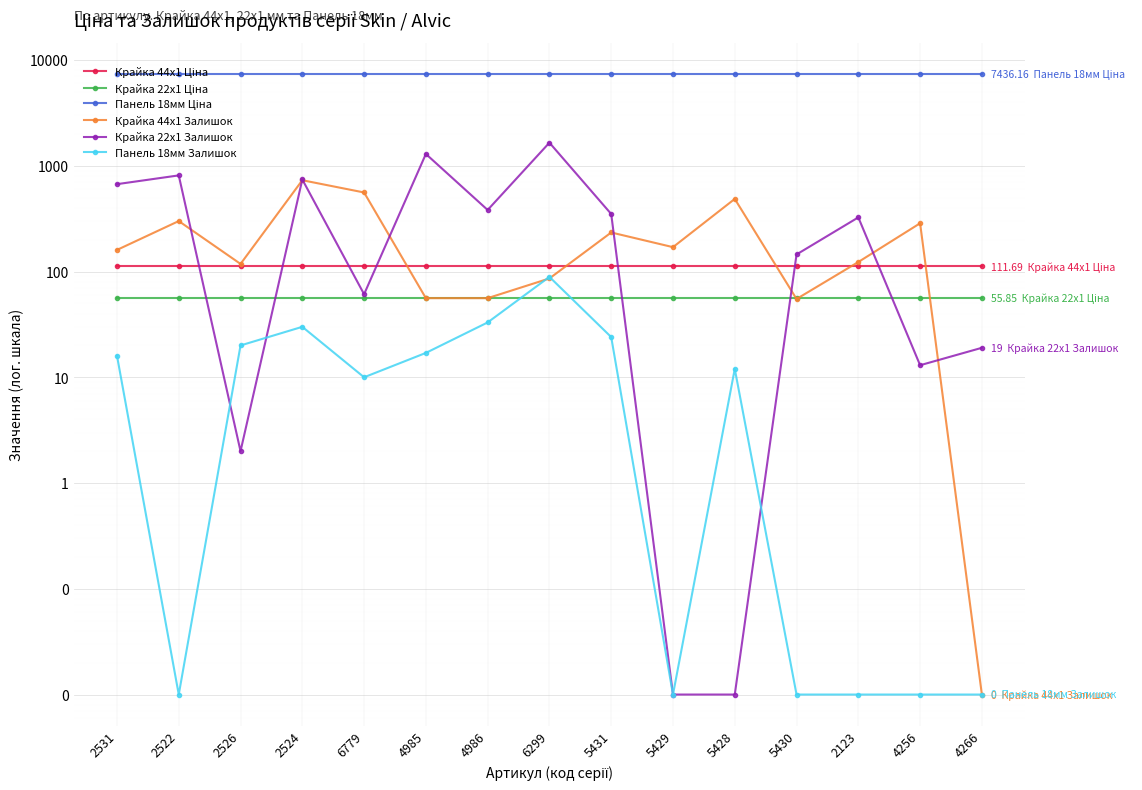

Which category has the highest value across all series?

2531